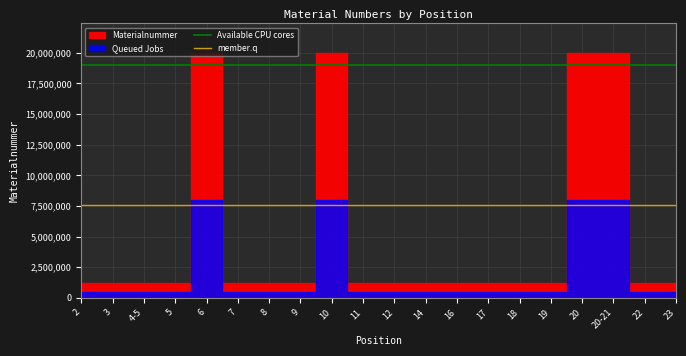

True or false: Available CPU cores and member.q intersect in this chart.

False